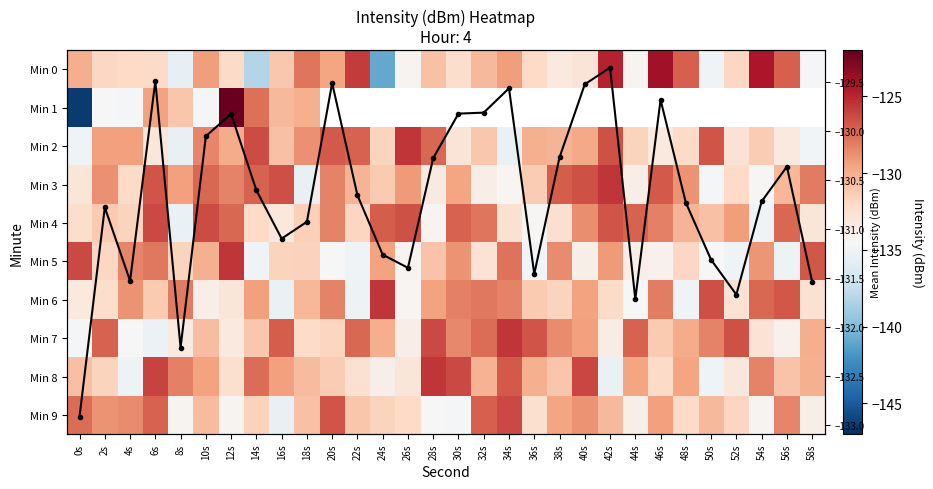

At which category is the sum across all series the highest?

6s